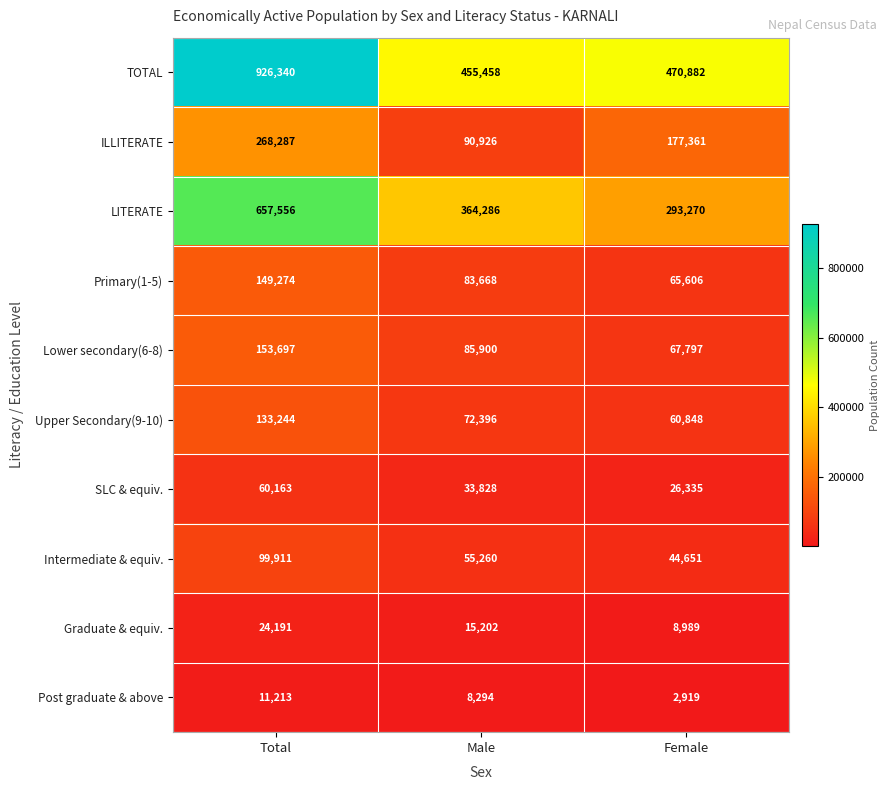

What is the total value across all series at Total?

2483876